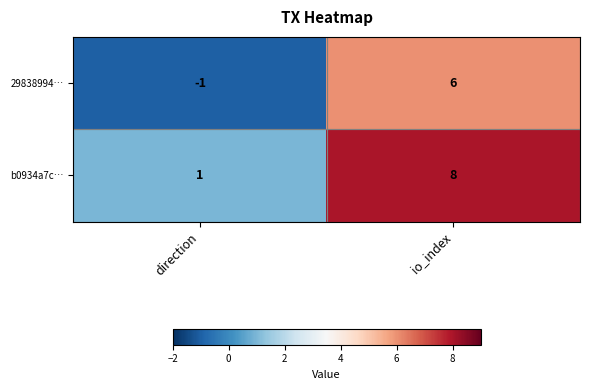

What is the spread (max minus min) of values at io_index?

2